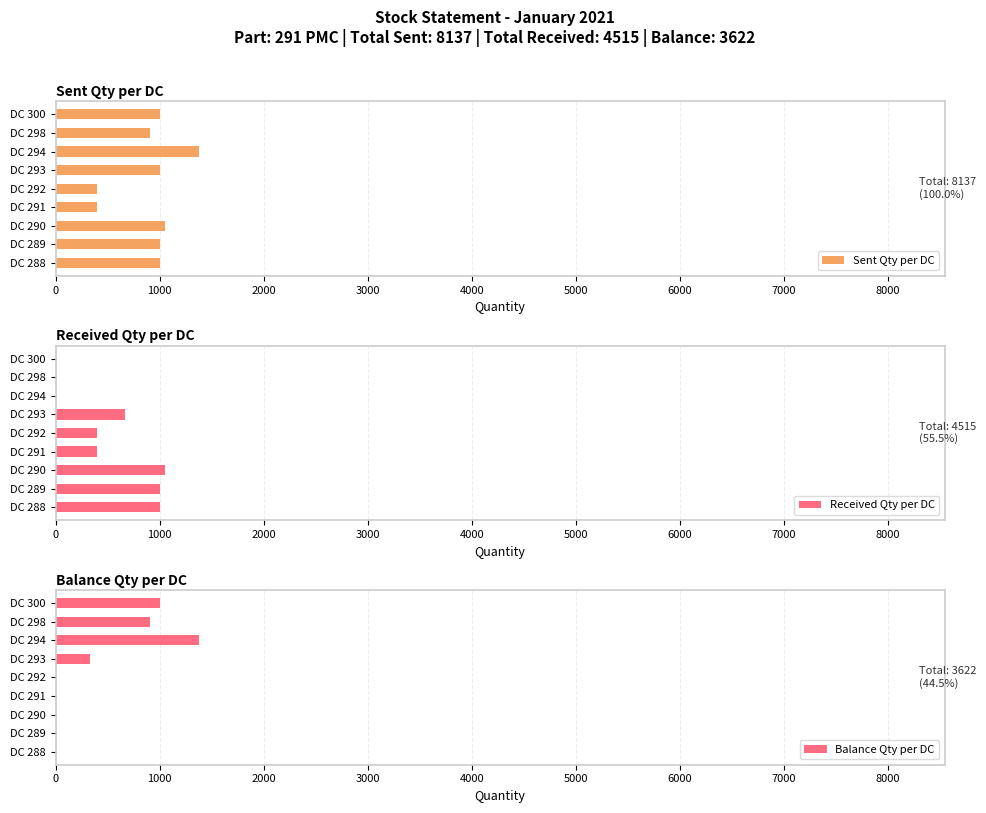

Reading right to left, list all the values displayed in this chart.

Sent Qty per DC: 1000	912	1375	1000	400	400	1050	1000	1000
Received Qty per DC: 0	0	0	665	400	400	1050	1000	1000
Balance Qty per DC: 1000	912	1375	335	0	0	0	0	0